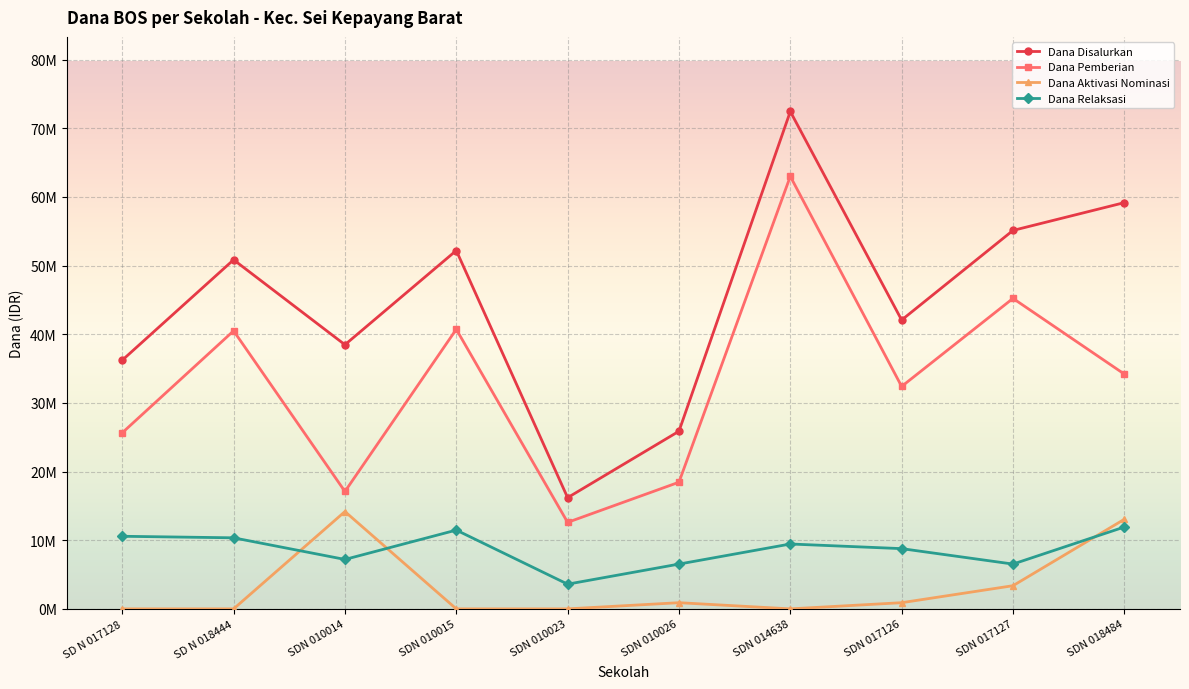

What is the difference between the highest and lowest values at SDN 010015?

52200000